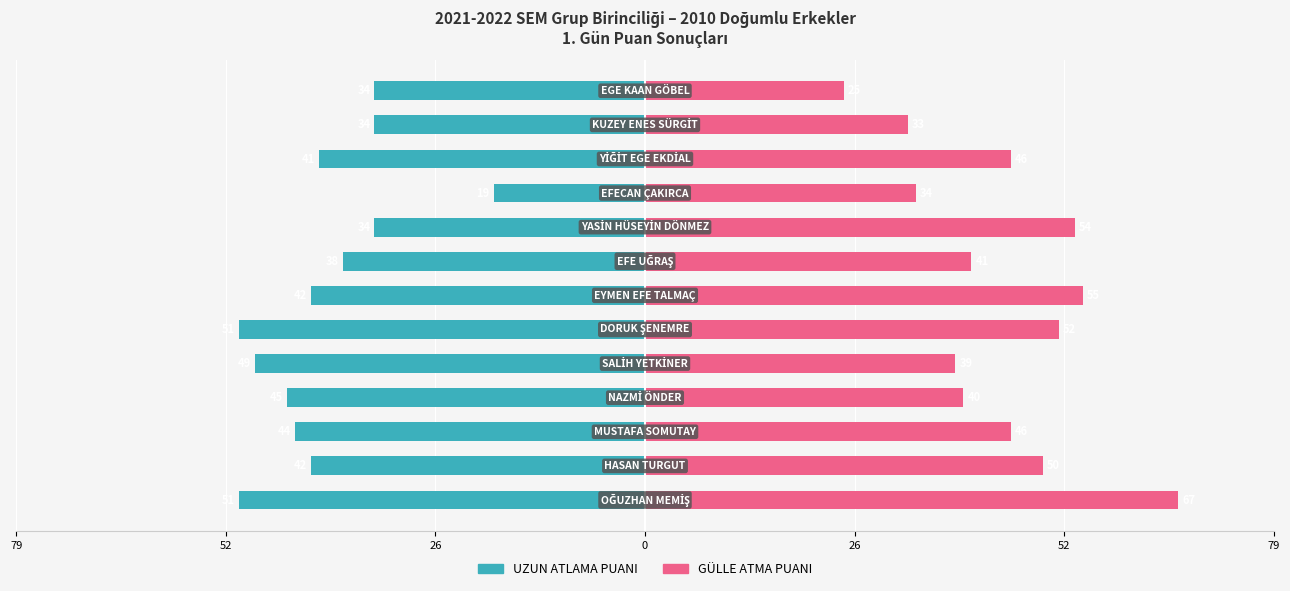

Which series has the largest range (max minus min)?

GÜLLE ATMA PUANI